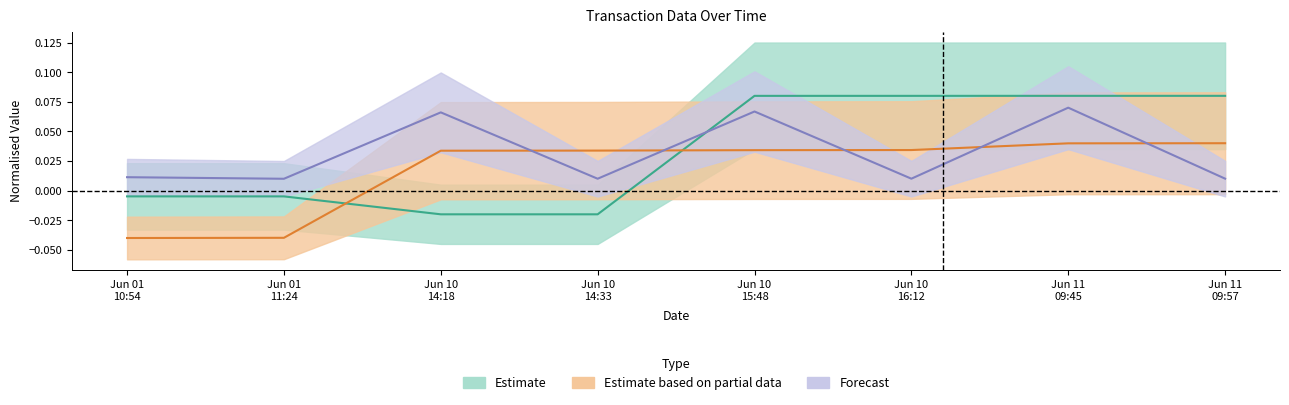

At which category does the chart reach its peak across all series?

Jun 11 09:45